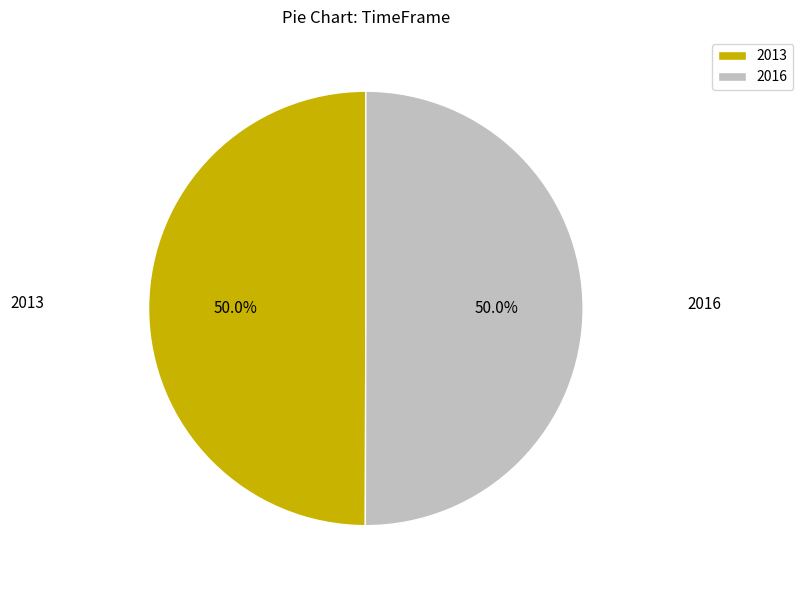

To the nearest percent, what is the combined percentage of 2016 and 2013?

100%